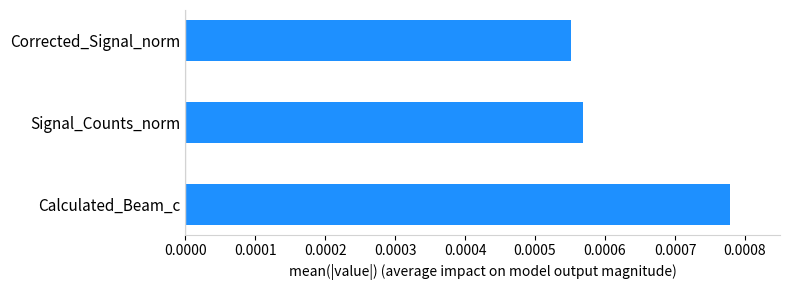

Count the values in the range 0 to 1.

3